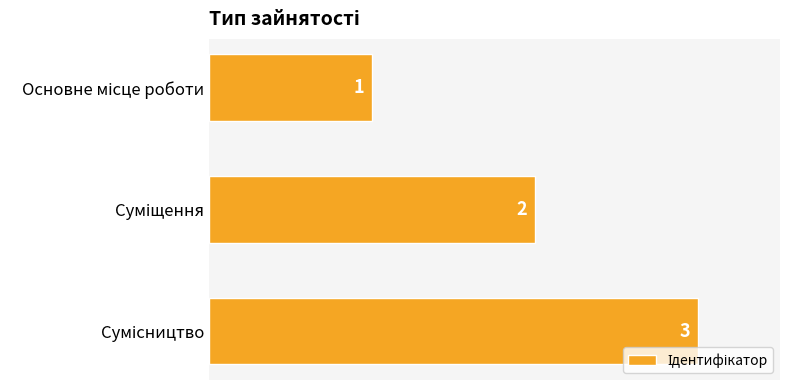

Count the number of data series in this chart.

1